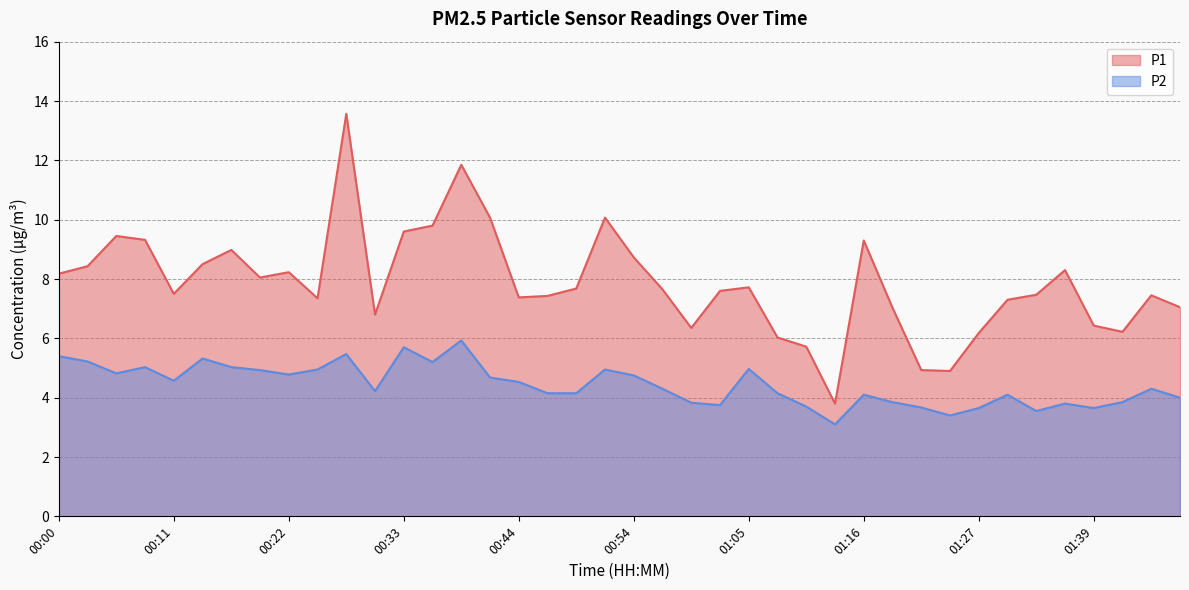

True or false: P2 and P1 cross at least once.

False